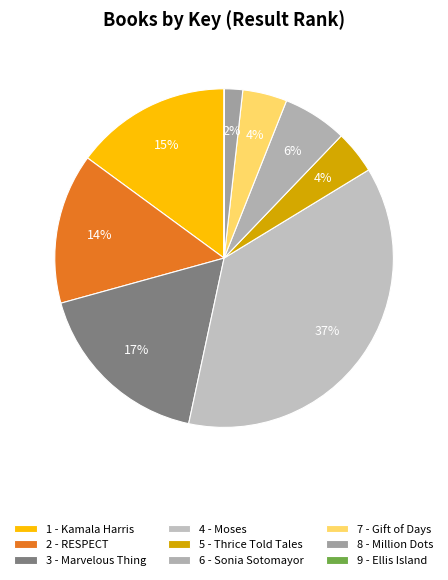

How many segments does this pie chart have?

9